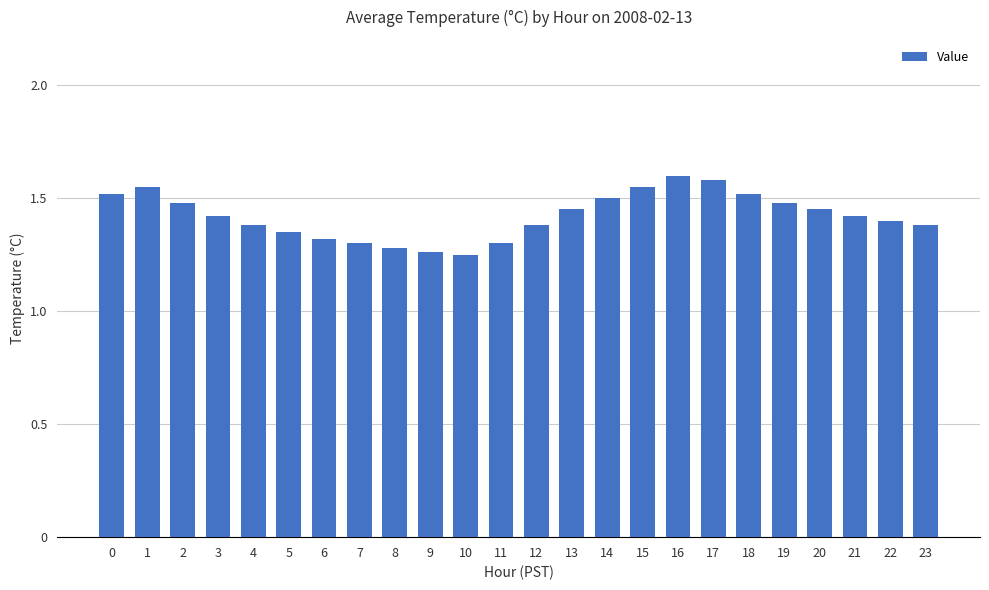

Does the chart contain stacked bars?

No